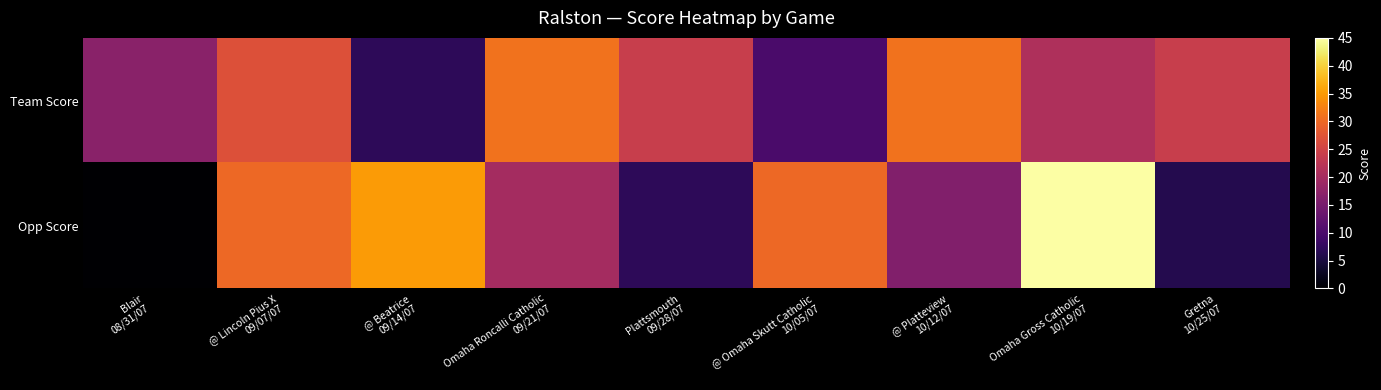

Which series has the largest range (max minus min)?

Opp Score